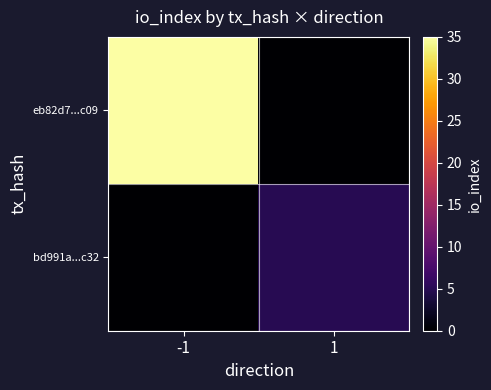

Reading left to right, list all the values displayed in this chart.

eb82d7...c09: -1=35	1=0
bd991a...c32: -1=0	1=5